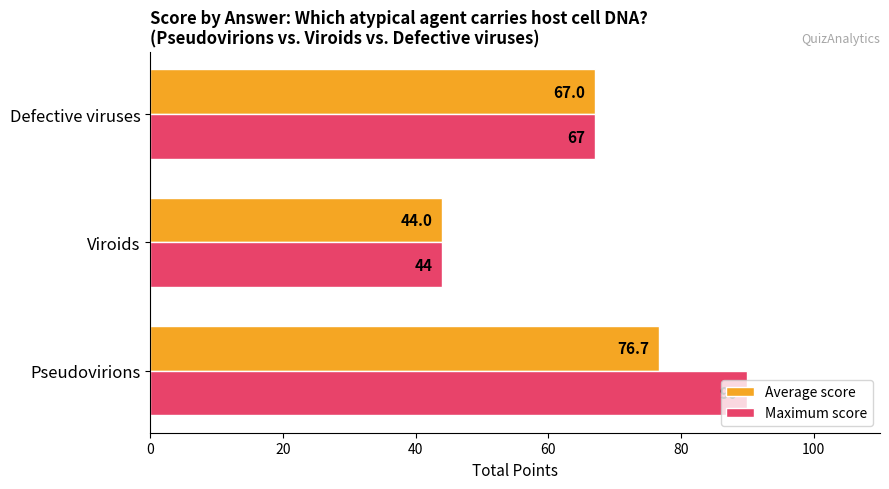

At which category is the sum across all series the highest?

Pseudovirions